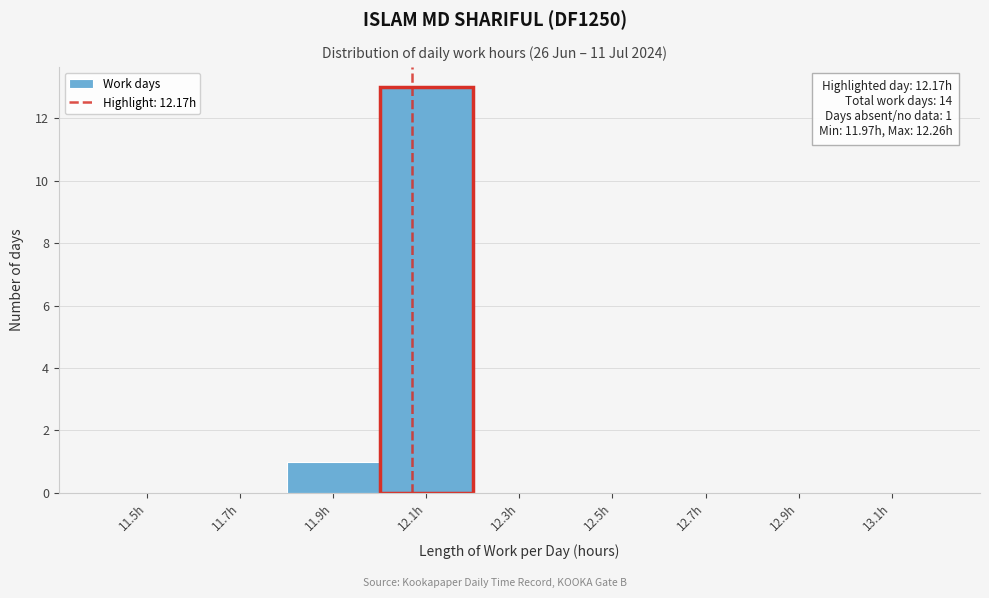

Reading right to left, extract all data points from this chart.

13.1h=0	12.9h=0	12.7h=0	12.5h=0	12.3h=0	12.1h=13	11.9h=1	11.7h=0	11.5h=0